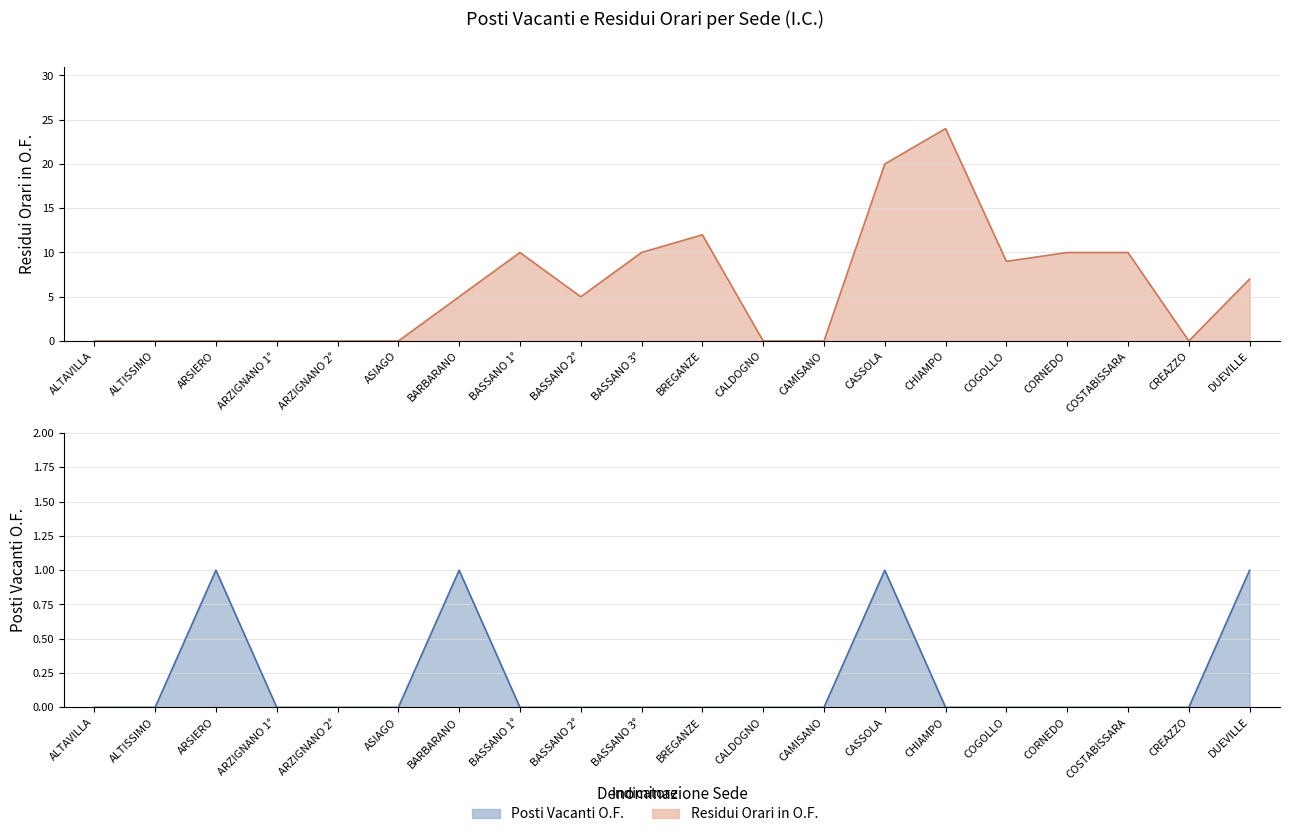

The RESIDUI ORARI IN O.F. series shows 10 at CREAZZO. True or false?

False